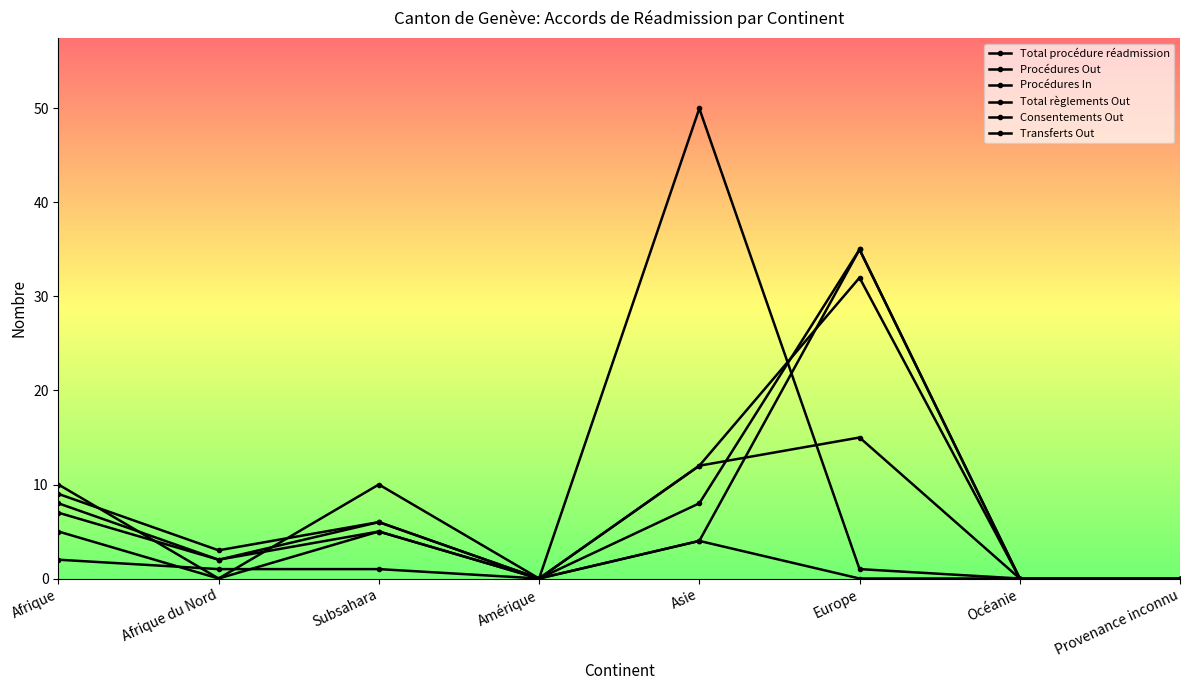

How many categories are shown in the chart?

8